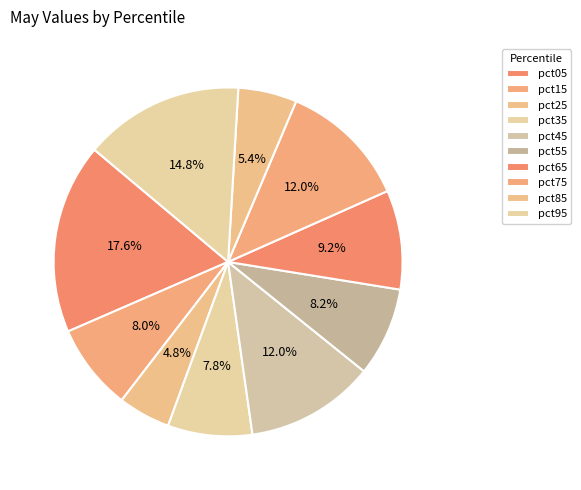

How much of the chart is everything except pct75?

88.0%